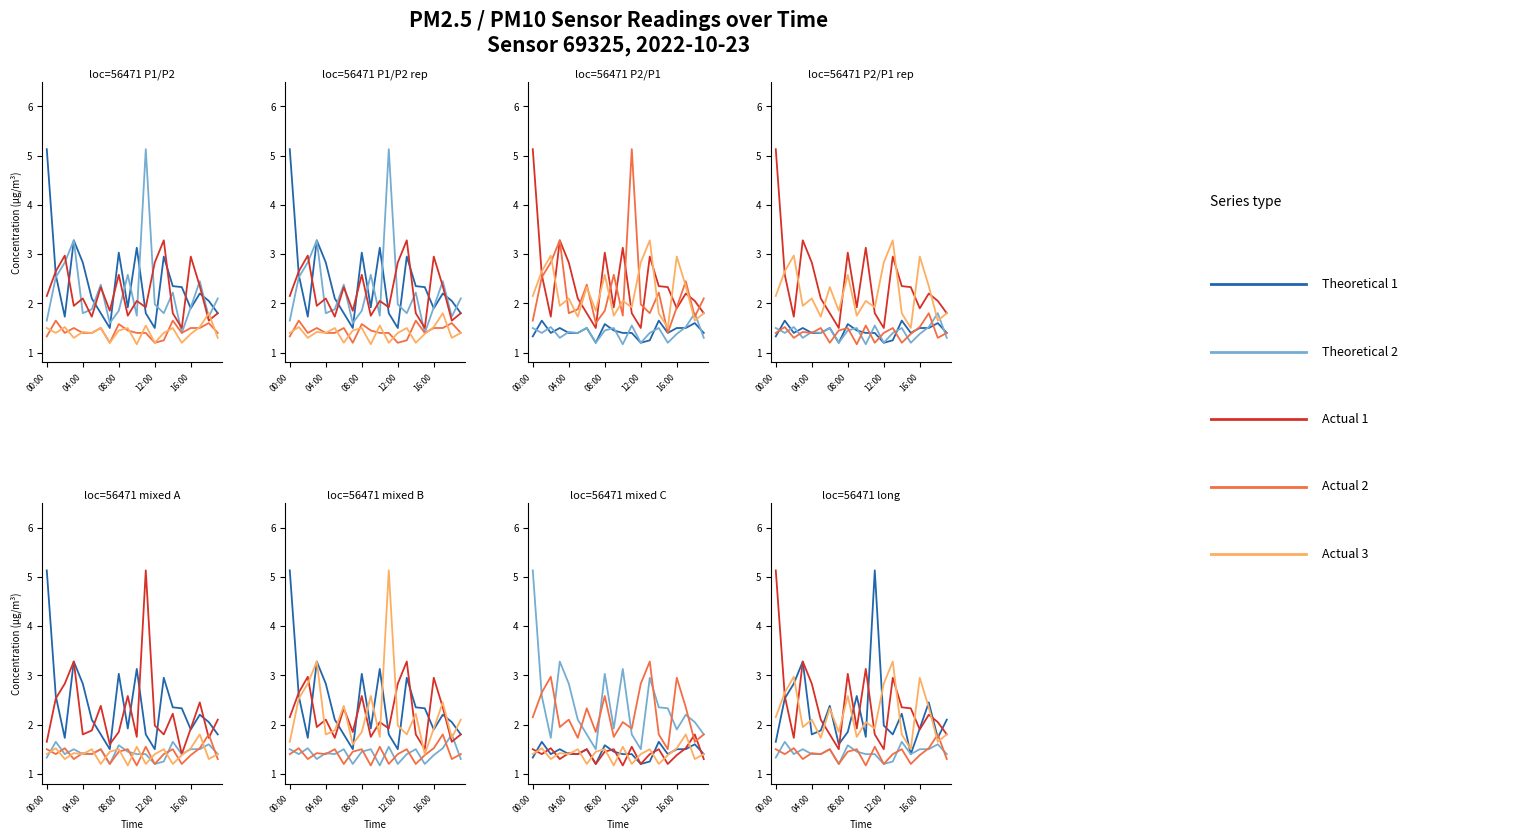

Is the value of Theoretical 2 at 14 greater than the value of Actual 1 at 9?

No